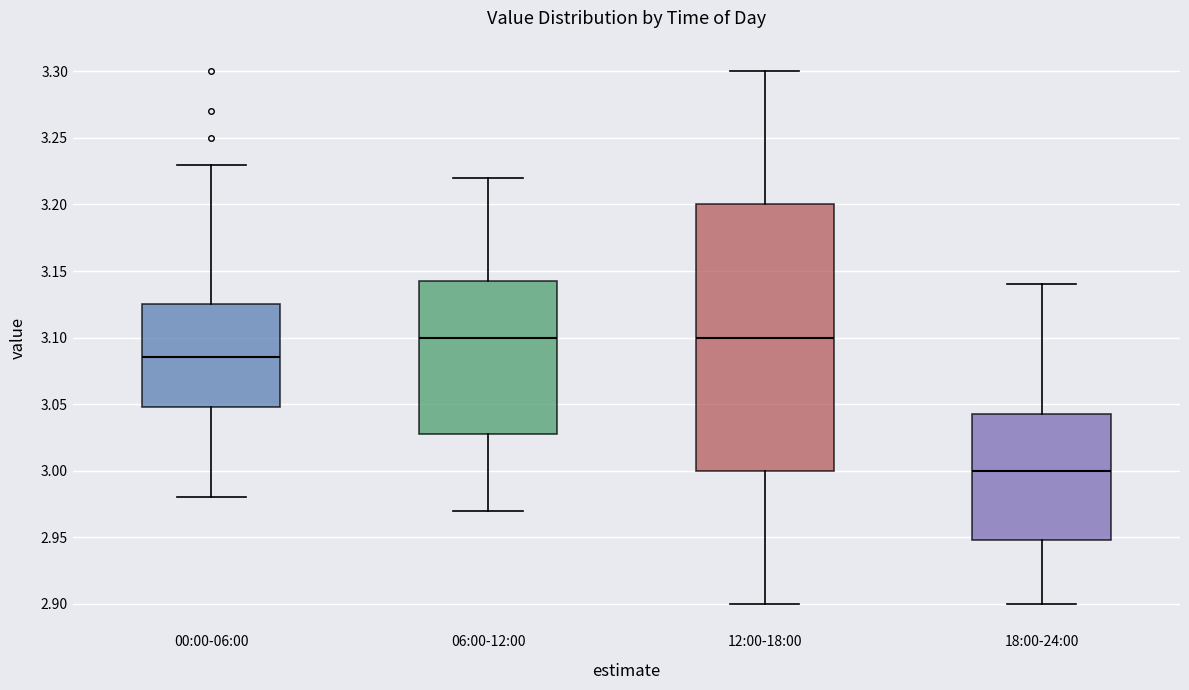

Reading left to right, transcribe this box plot: for each box, give where its median line is, the range the box spans, and where its two whiskers end, as read against the y-axis. The values are not printed on the chart, so give them approximately, as read against the axis.

00:00-06:00: median 3.085, box 3.050 to 3.125, whiskers 2.980 to 3.230
06:00-12:00: median 3.100, box 3.030 to 3.145, whiskers 2.970 to 3.220
12:00-18:00: median 3.100, box 3.000 to 3.200, whiskers 2.900 to 3.300
18:00-24:00: median 3.000, box 2.950 to 3.045, whiskers 2.900 to 3.140